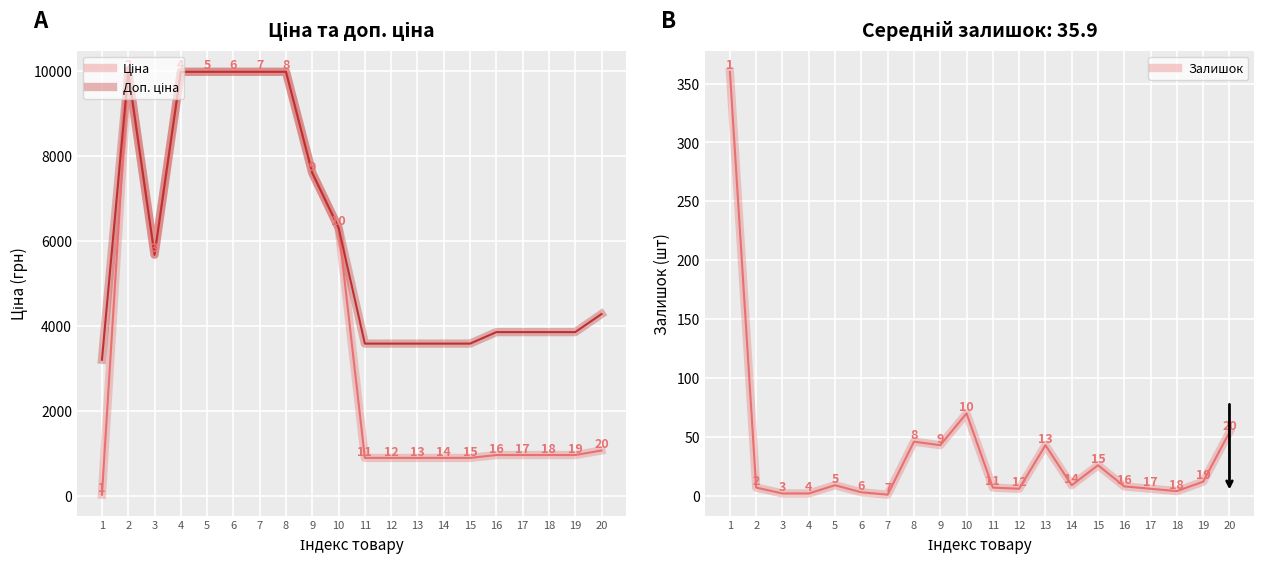

Which has a higher value, 9 or 14?

9